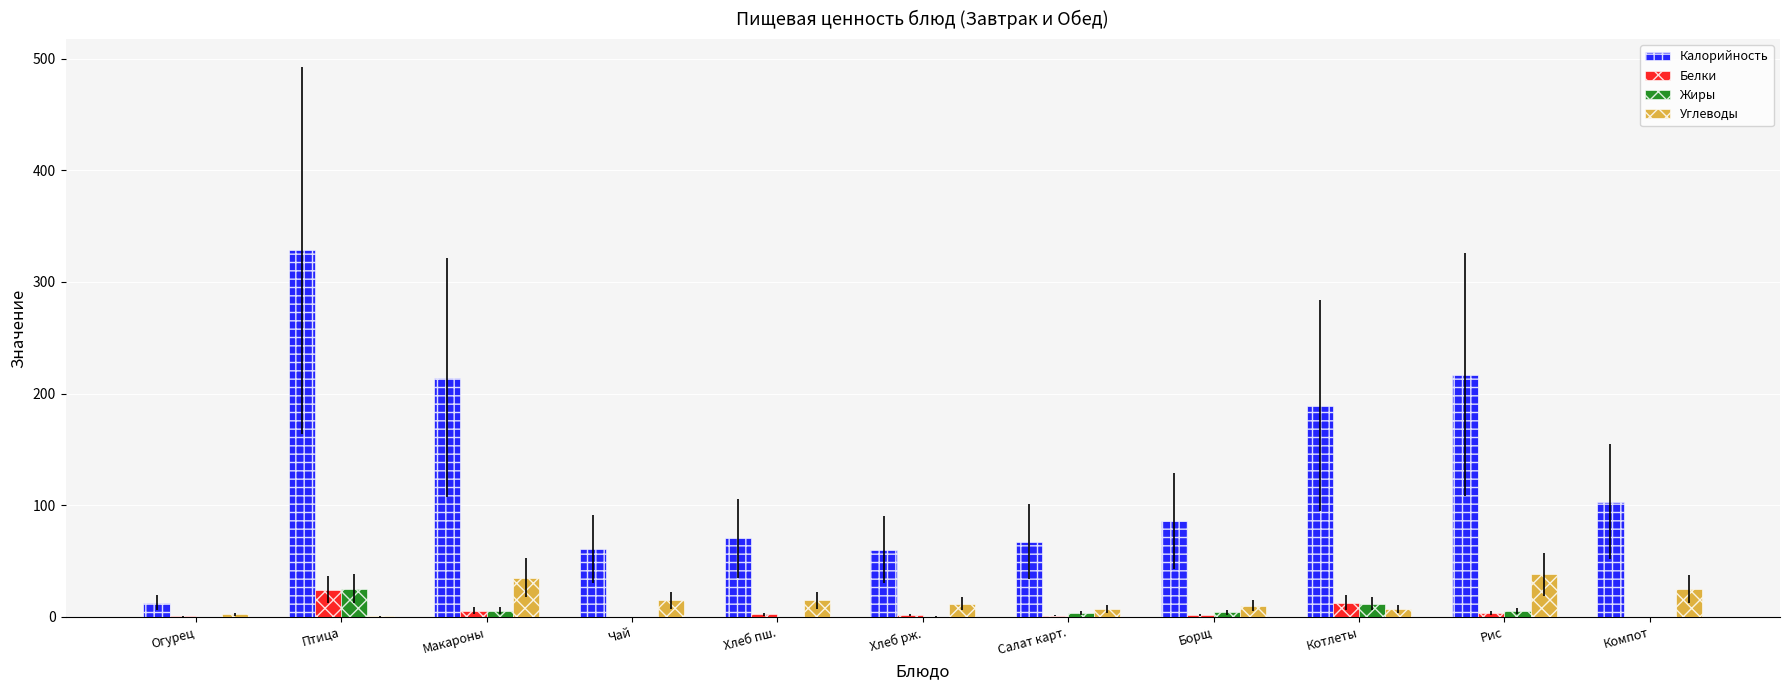

How many distinct data groups are displayed?

4